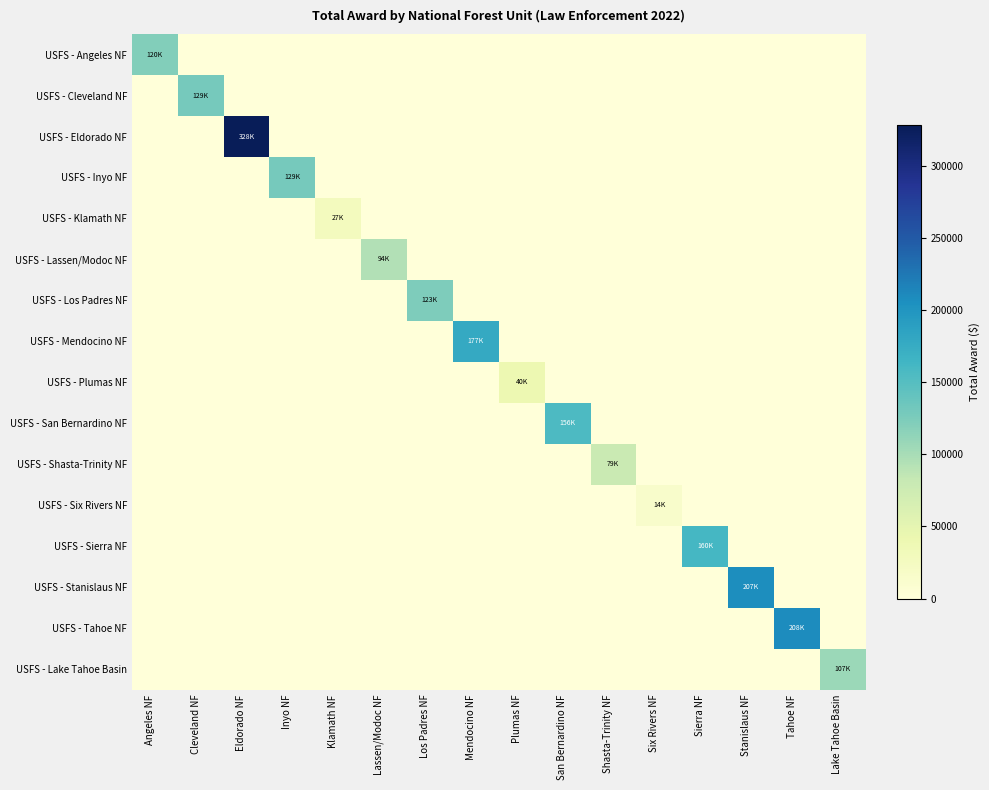

How many categories are shown in the chart?

16